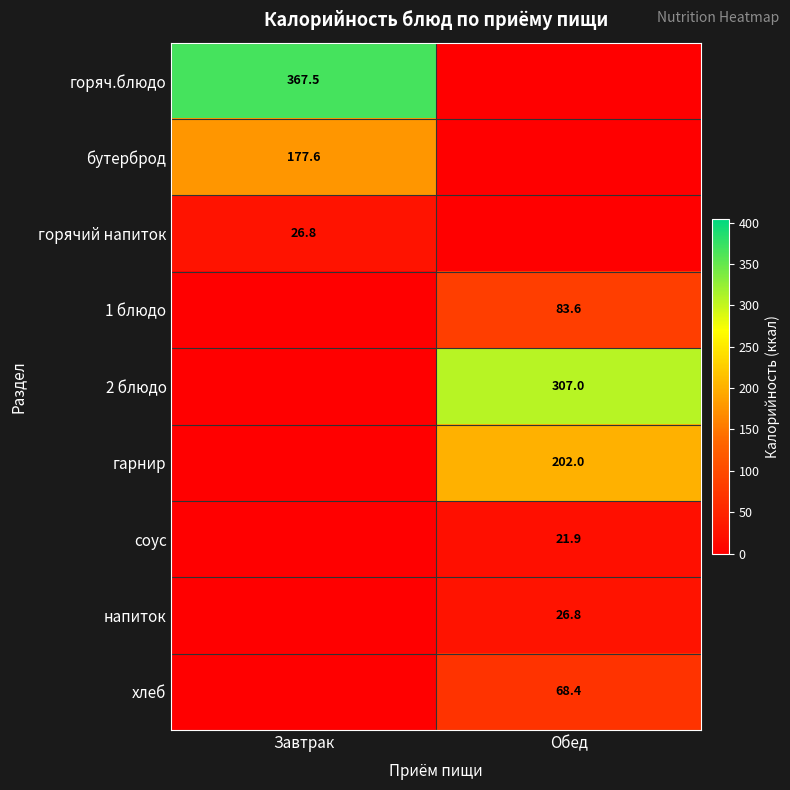

At which category does the chart reach its minimum across all series?

Обед